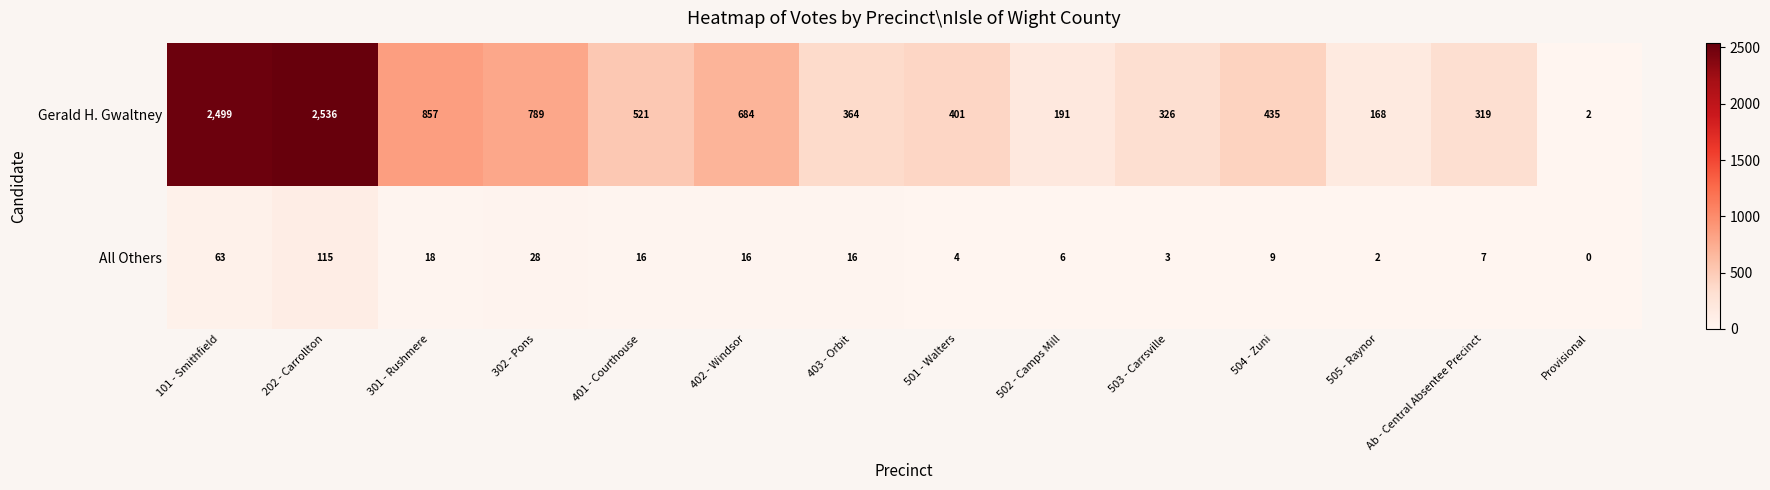

How many distinct data groups are displayed?

2